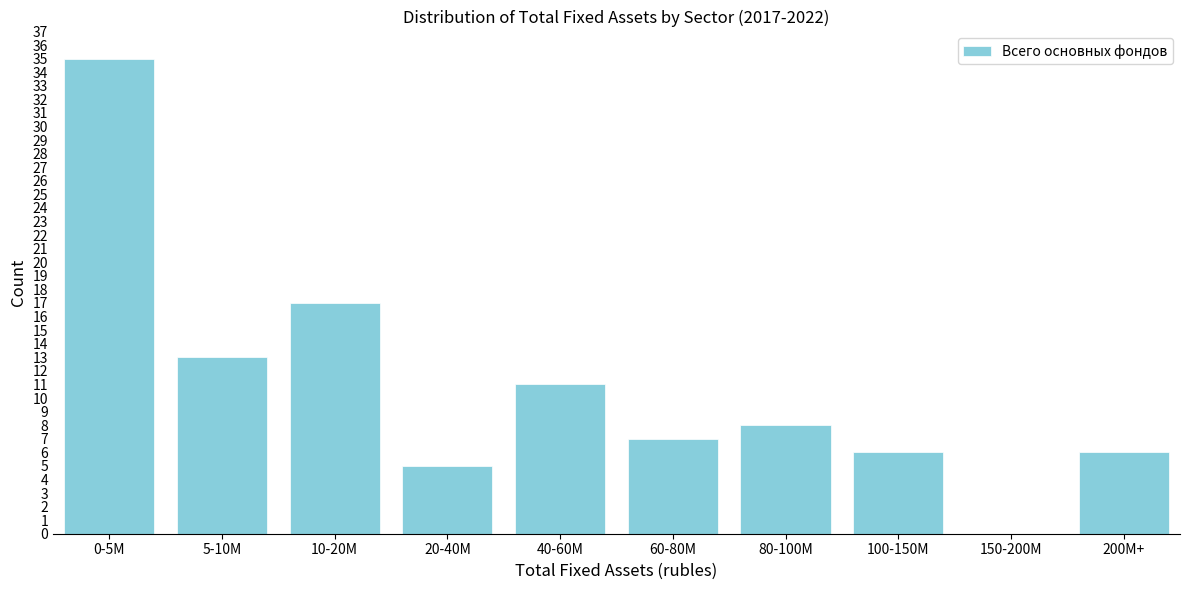

Reading left to right, transcribe all the data shown in this chart.

0-5M=35	5-10M=13	10-20M=17	20-40M=5	40-60M=11	60-80M=7	80-100M=8	100-150M=6	150-200M=0	200M+=6